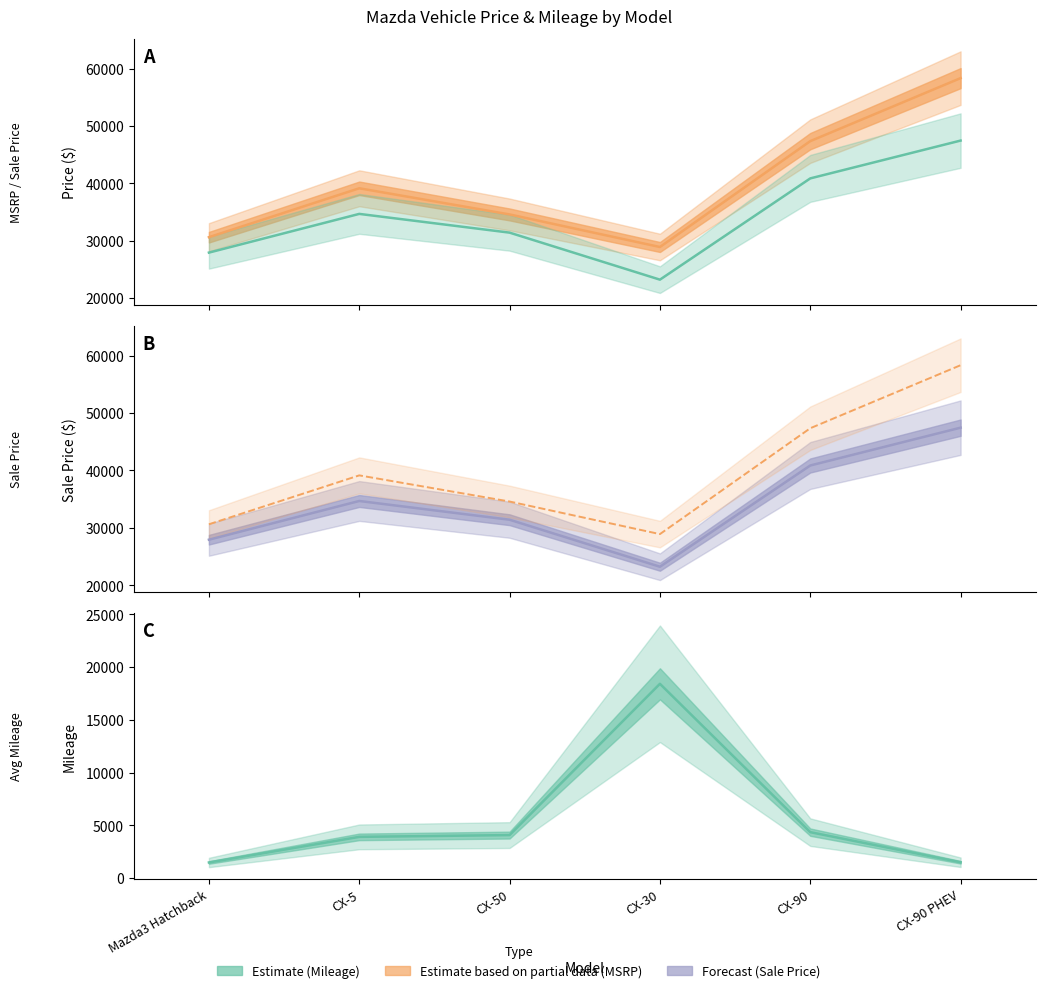

Reading left to right, list all the values displayed in this chart.

Avg MSRP: Mazda3 Hatchback=30622	CX-5=39140	CX-50=34585	CX-30=28913	CX-90=47350	CX-90 PHEV=58325
Avg Sale Price: Mazda3 Hatchback=27938	CX-5=34680	CX-50=31415	CX-30=23228	CX-90=40861	CX-90 PHEV=47448
Avg Mileage: Mazda3 Hatchback=1481	CX-5=3908	CX-50=4077	CX-30=18411	CX-90=4354	CX-90 PHEV=1502